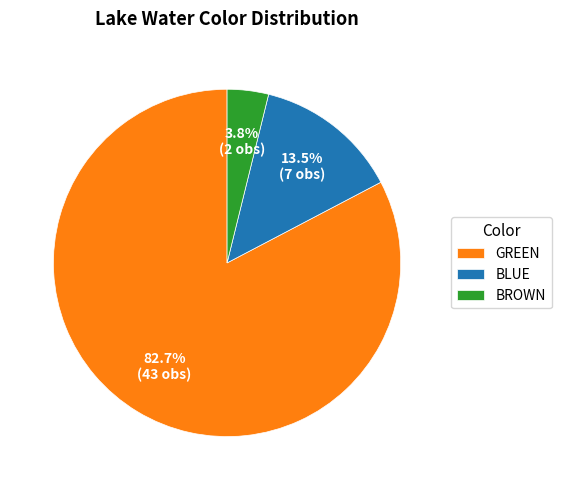

Is there any slice that represents more than half of the pie?

Yes